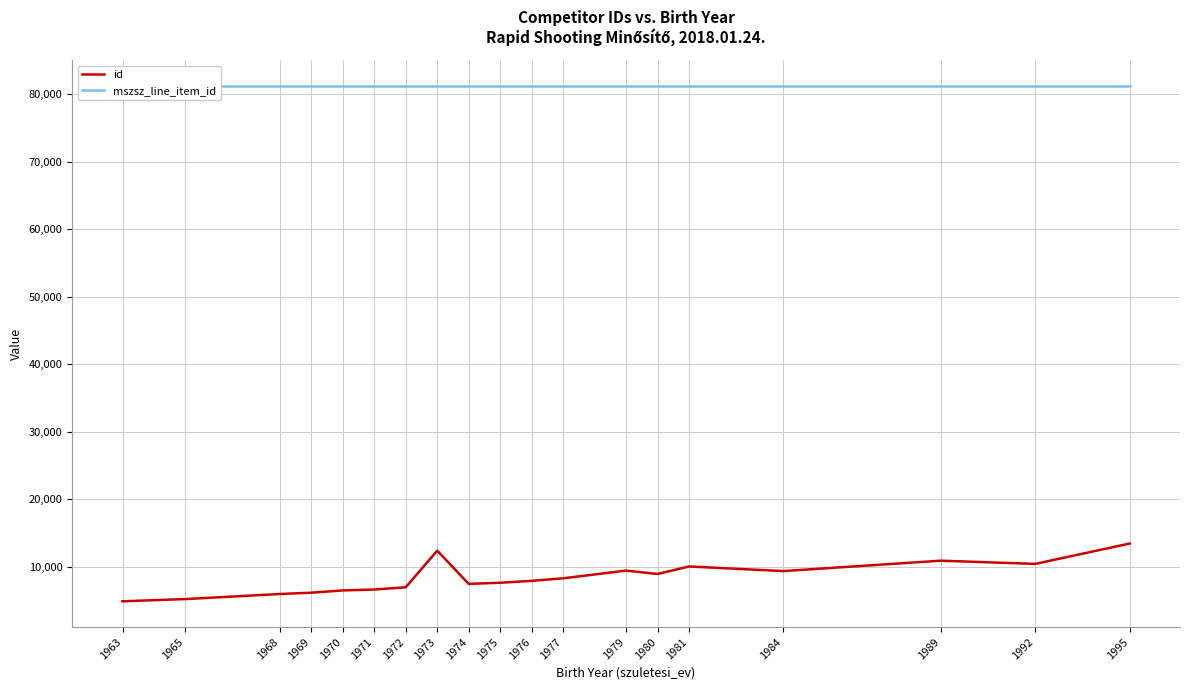

What is the total value across all series at 1979?

90631.0